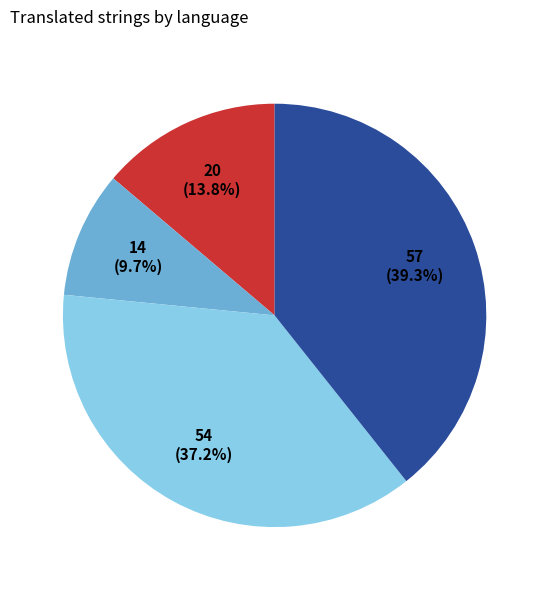

Is there any slice that represents more than half of the pie?

No